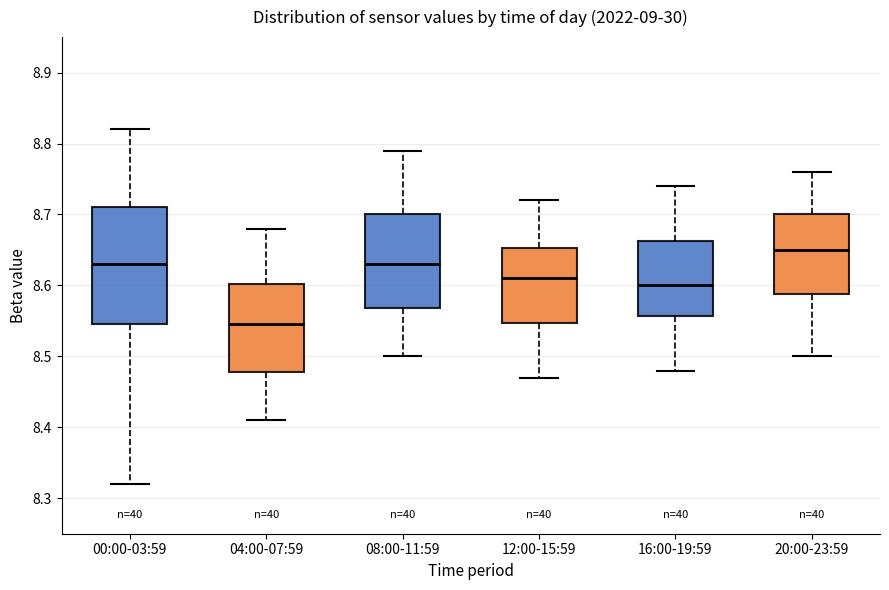

Comparing the boxes themselves (not the whiskers), which one is the tallest?

00:00-03:59